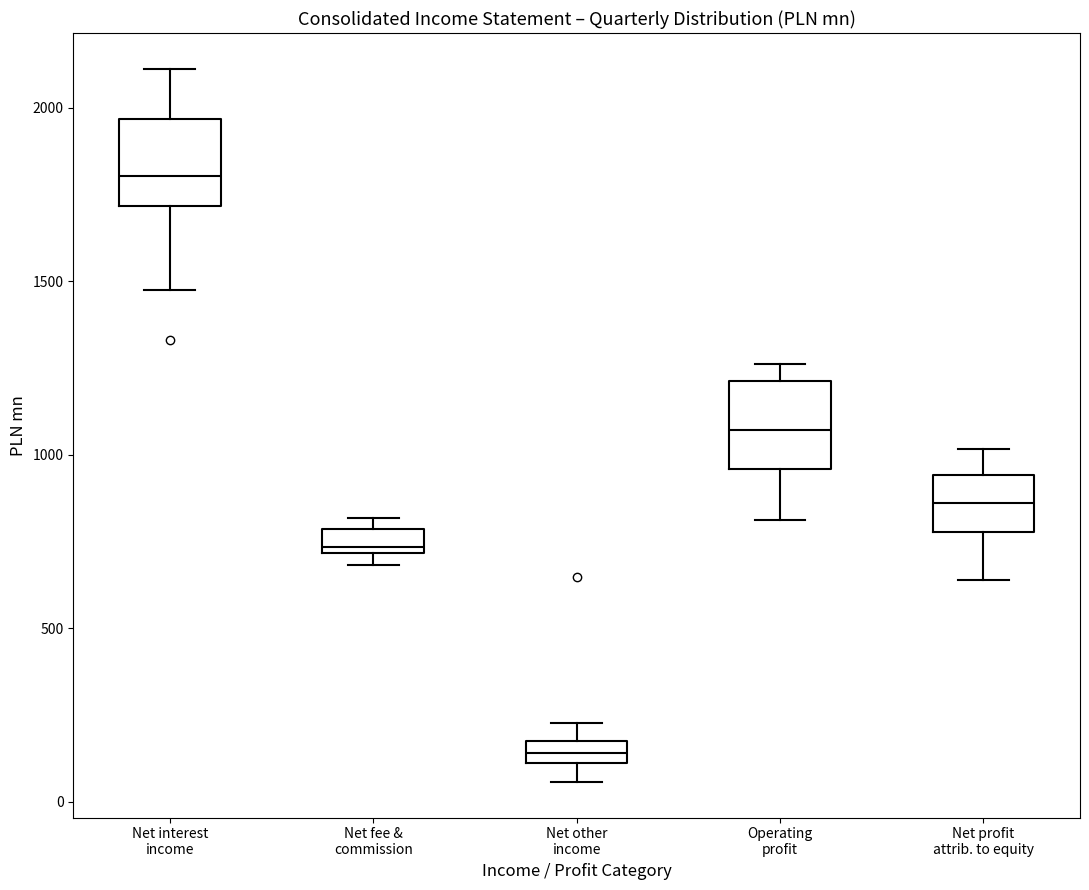

Which box's median line is the lowest?

Net other income